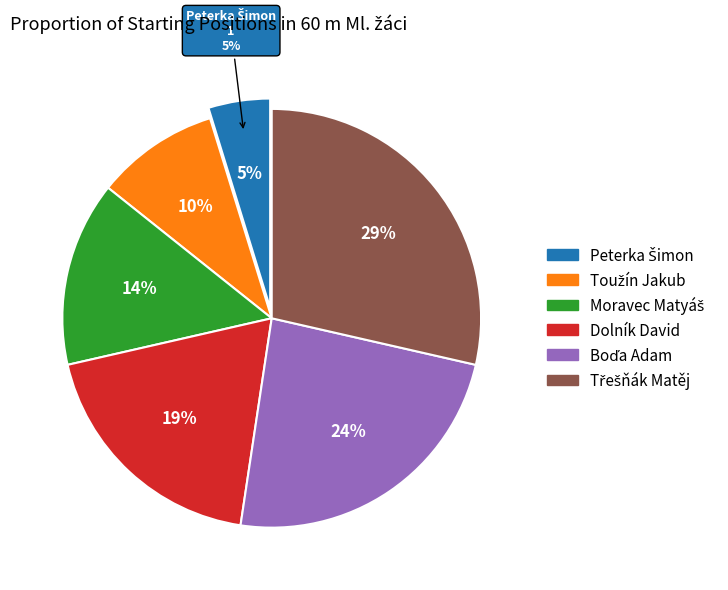

What is the ratio of the value at Třešňák Matěj to the value at Boďa Adam?

1.2